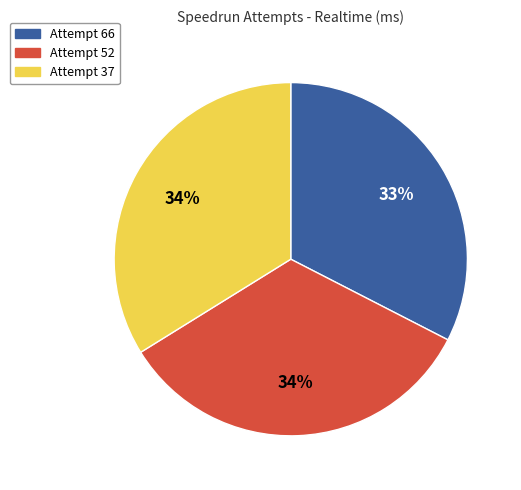

To the nearest percent, what is the combined percentage of Attempt 52 and Attempt 66?

66%